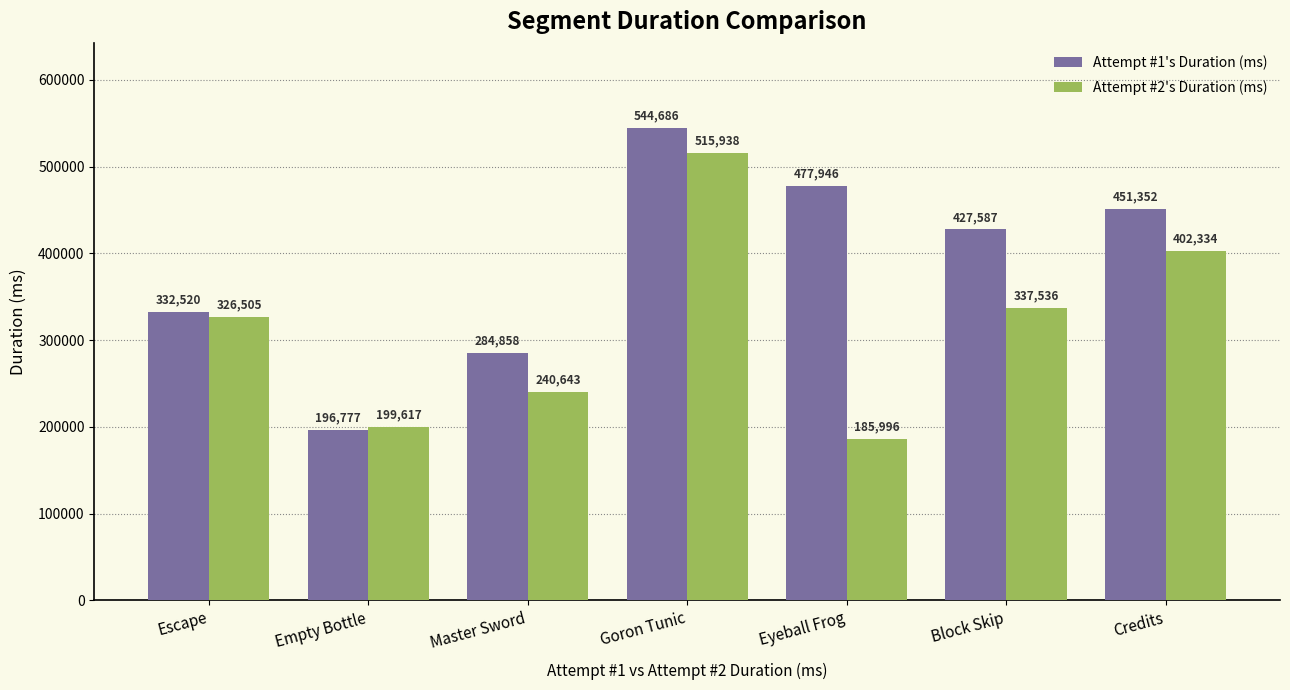

What is the difference between the maximum and minimum values in the Attempt #2's Duration (ms) series?

329942